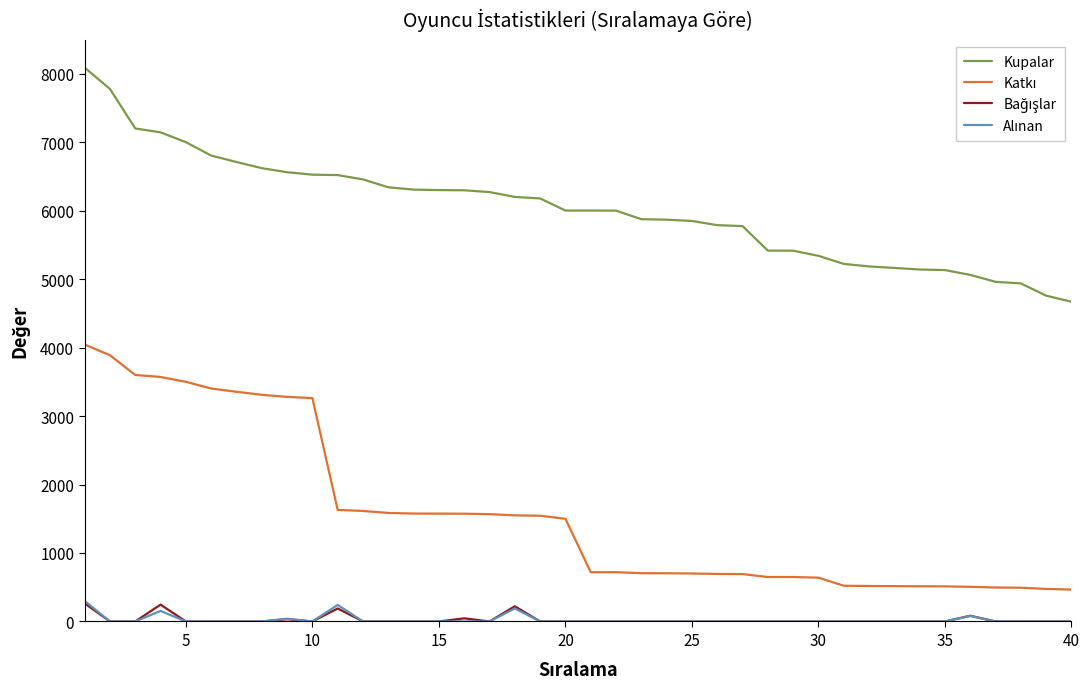

What is the minimum value for Kupalar?

4669